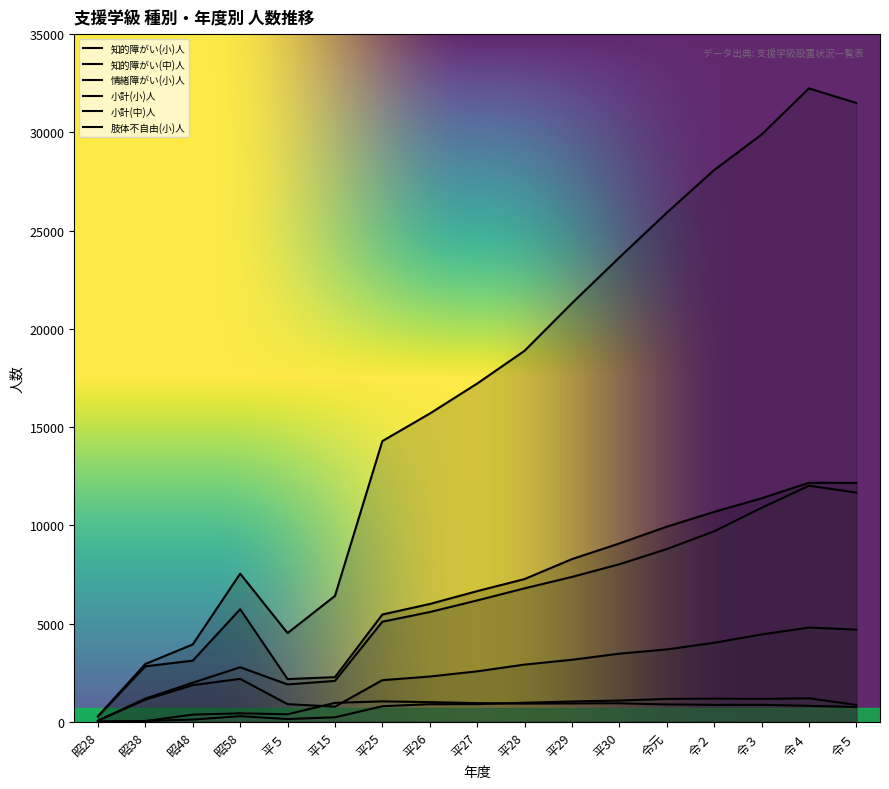

What is the difference between the maximum and second lowest values in the 知的障がい(中)人 series?

4024